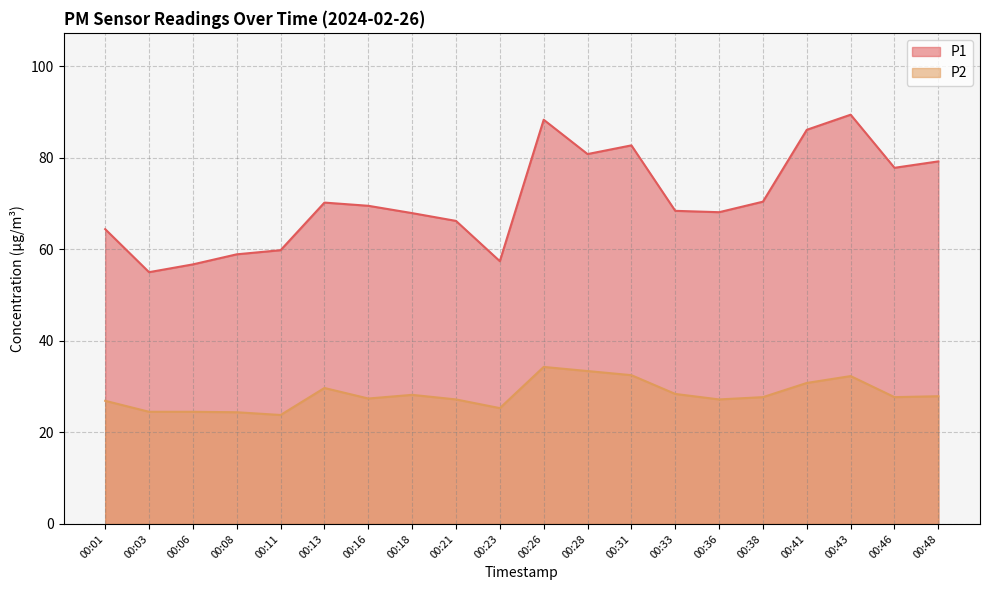

What is the value of the P1 point at the 17th from the left?

86.1